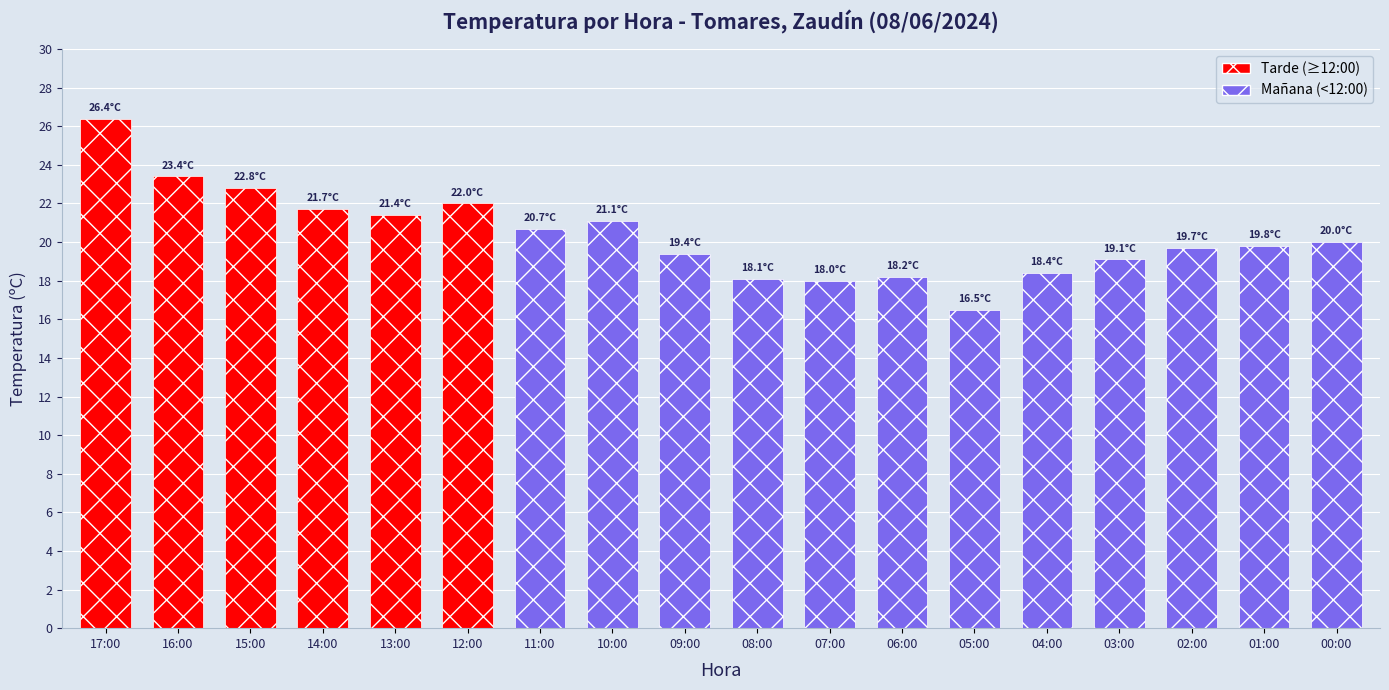

What is the average value?

20.4